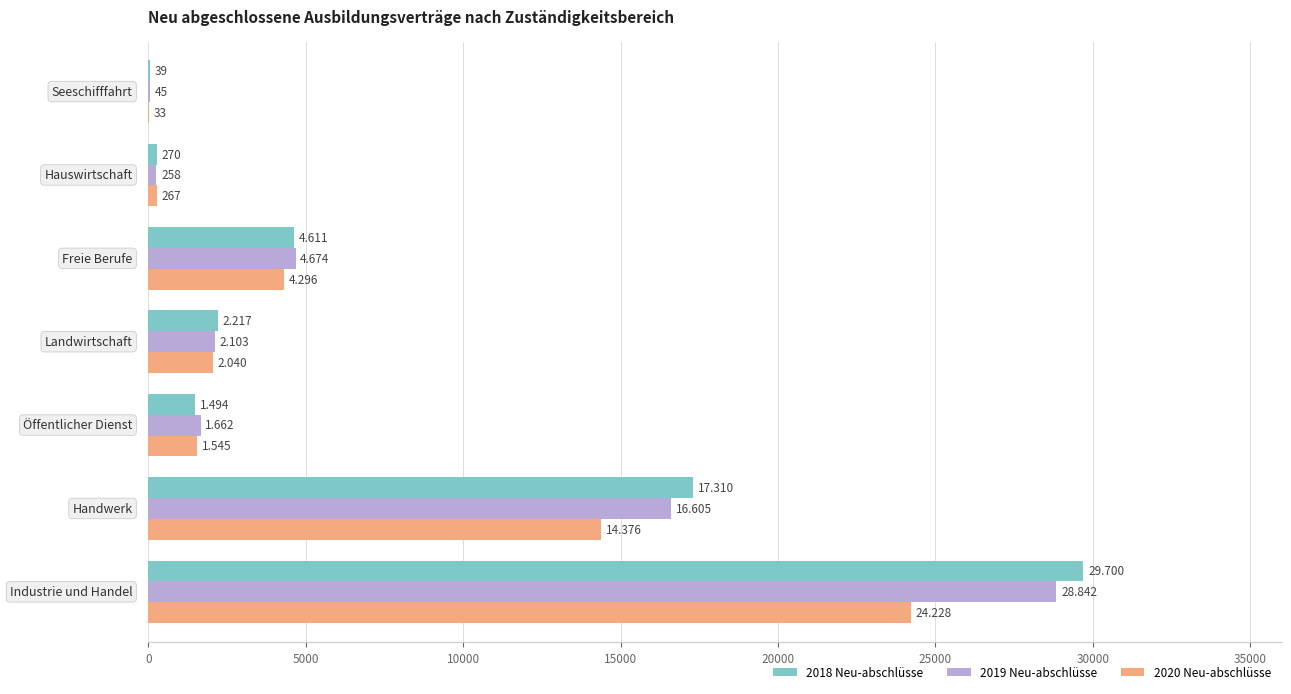

What is the sum of all 2018 Neu-abschlüsse values?

55641